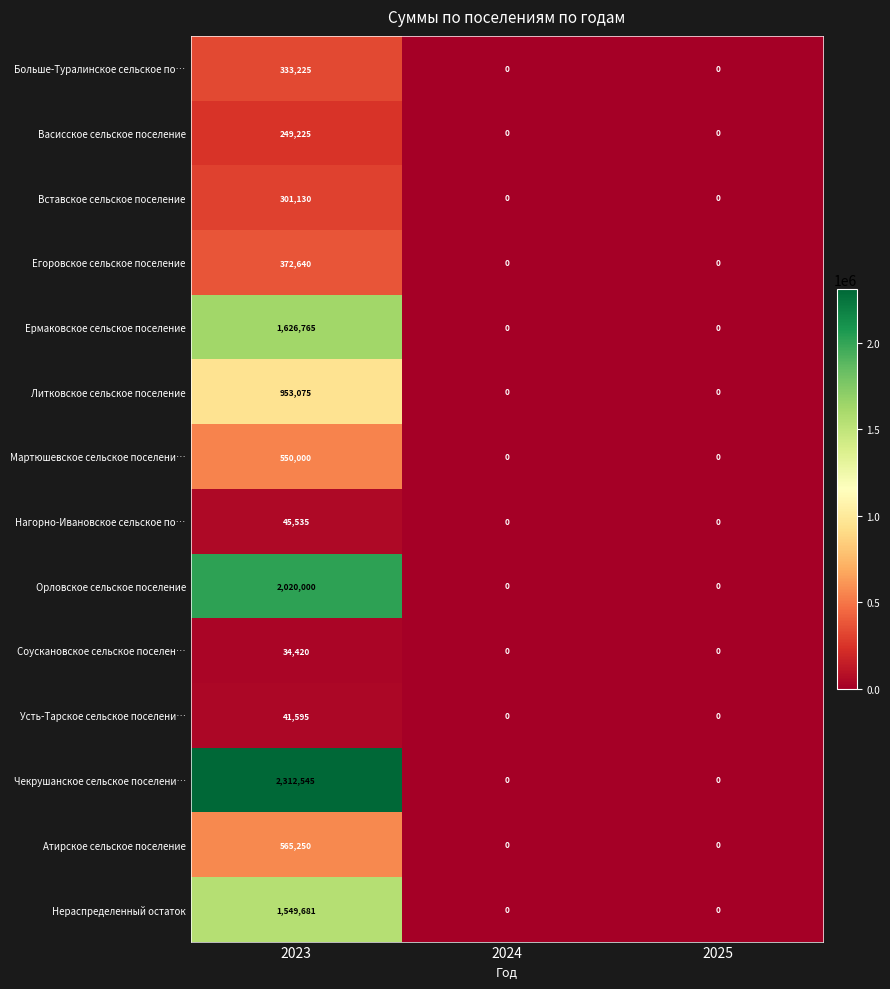

Which series has the widest spread of values?

Чекрушанское сельское поселени…